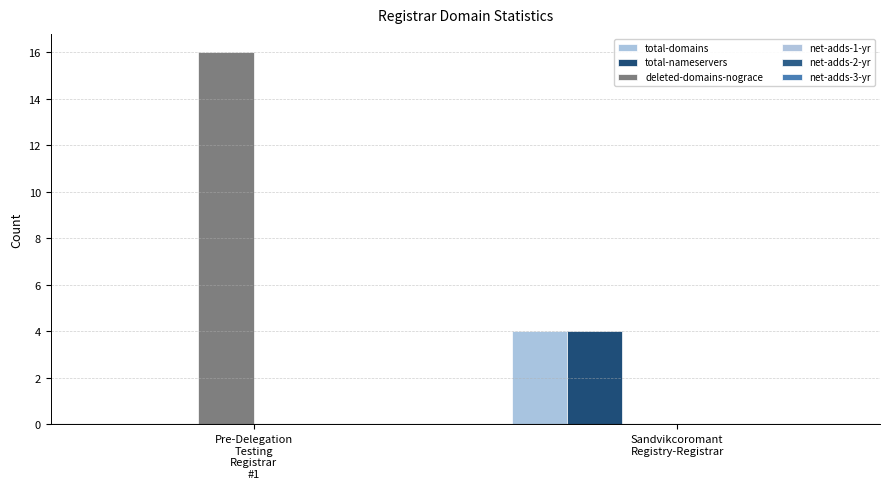

How many groups of bars are there?

2